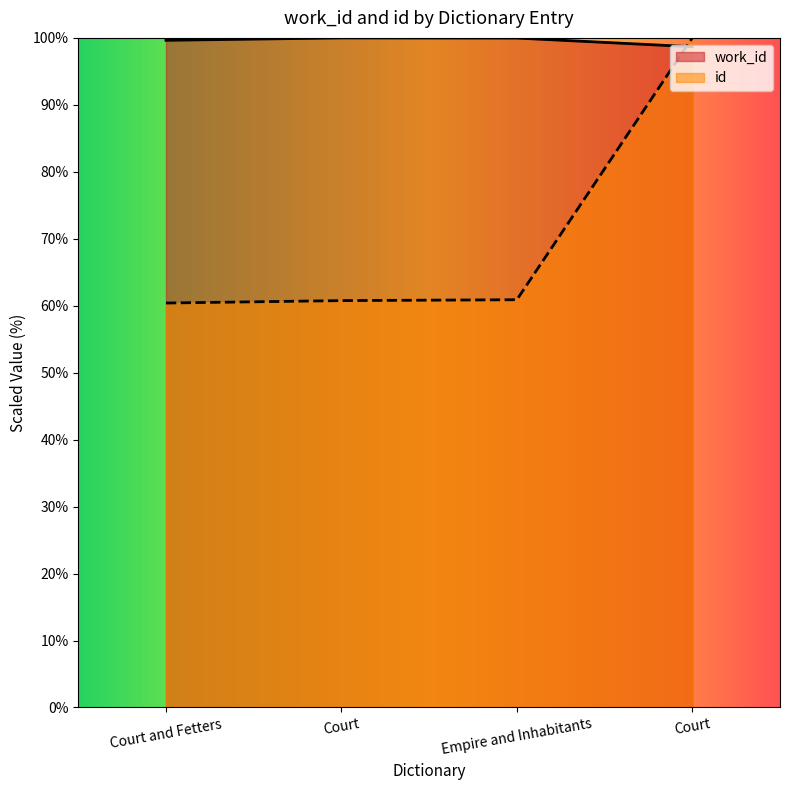

Is it true that work_id equals 99.6 at Court and Fetters?

True